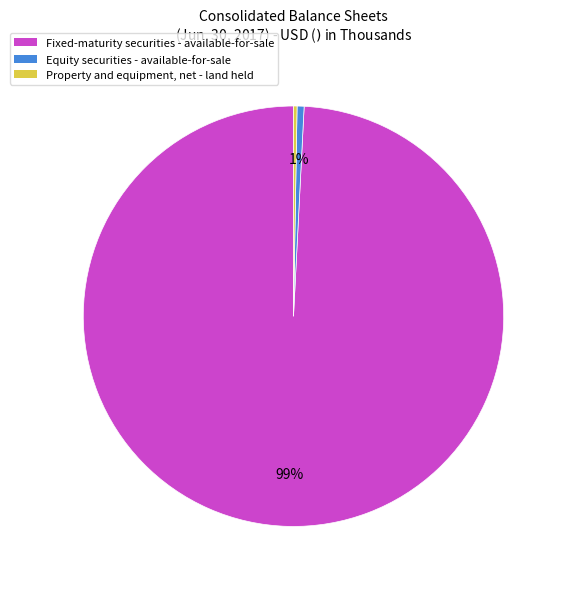

To the nearest percent, what percentage of the pie is Fixed-maturity securities - available-for-sale?

99%